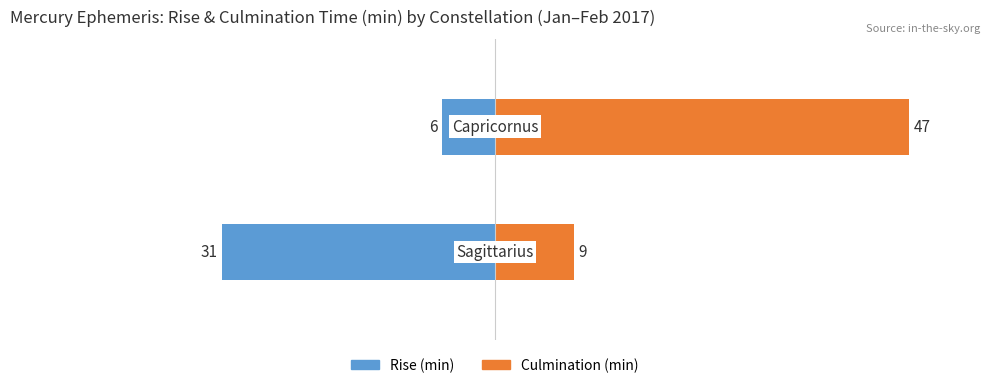

Count the number of data series in this chart.

2